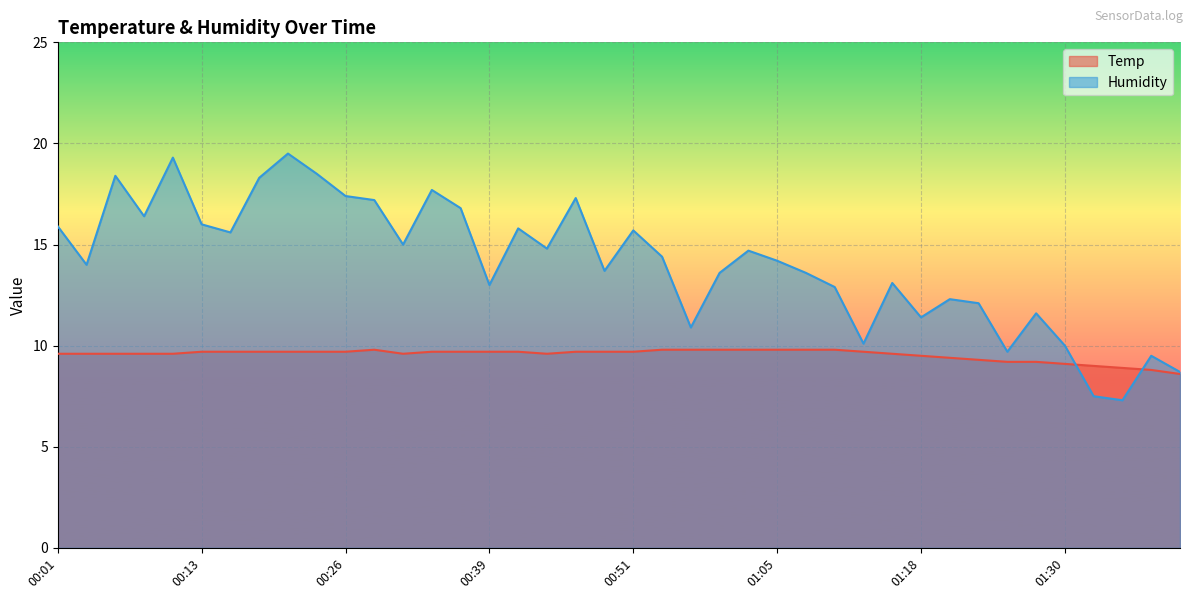

At which label does Humidity reach its minimum?

01:35